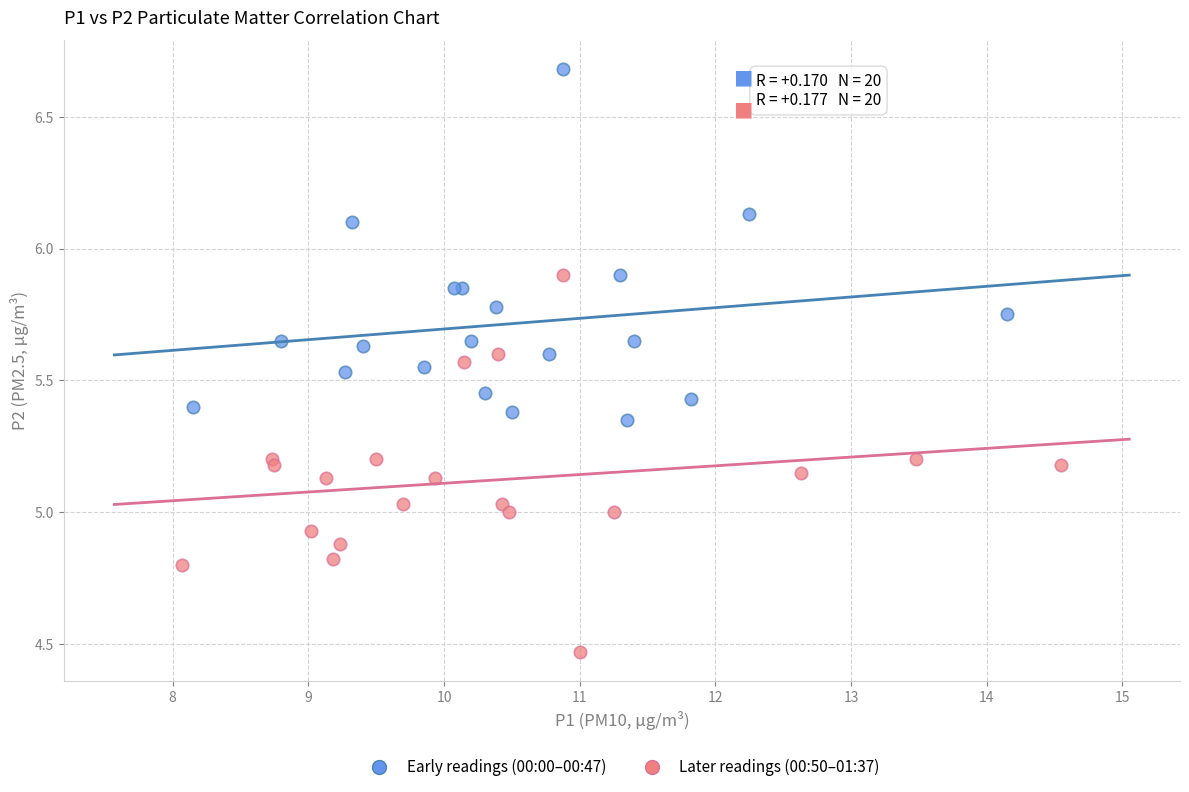

Which series contains the lowest Y value?

Later readings (00:50–01:37)